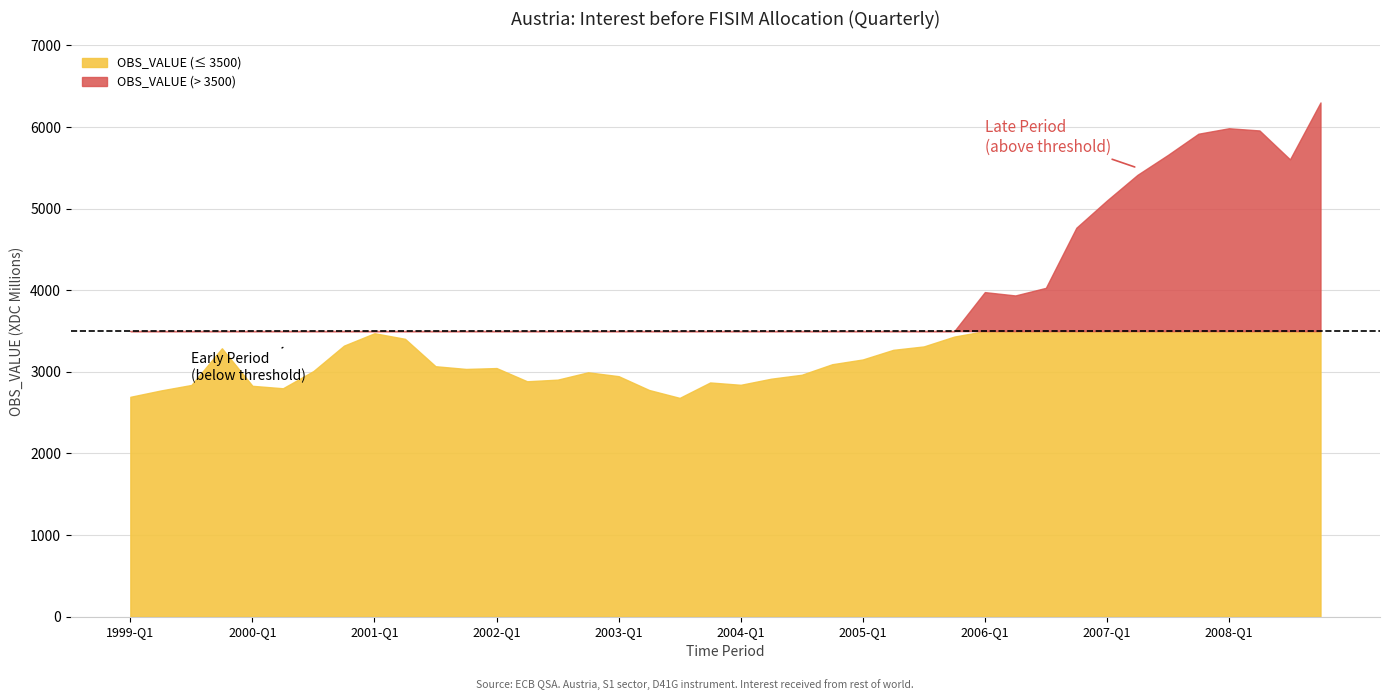

List the labels in order of value, smallest first.

2003-Q3, 1999-Q1, 1999-Q2, 2003-Q2, 2000-Q2, 2000-Q1, 1999-Q3, 2004-Q1, 2003-Q4, 2002-Q2, 2002-Q3, 2004-Q2, 2003-Q1, 2004-Q3, 2002-Q4, 2000-Q3, 2001-Q4, 2002-Q1, 2001-Q3, 2004-Q4, 2005-Q1, 2005-Q2, 1999-Q4, 2005-Q3, 2000-Q4, 2001-Q2, 2005-Q4, 2001-Q1, 2006-Q2, 2006-Q1, 2006-Q3, 2006-Q4, 2007-Q1, 2007-Q2, 2008-Q3, 2007-Q3, 2007-Q4, 2008-Q2, 2008-Q1, 2008-Q4